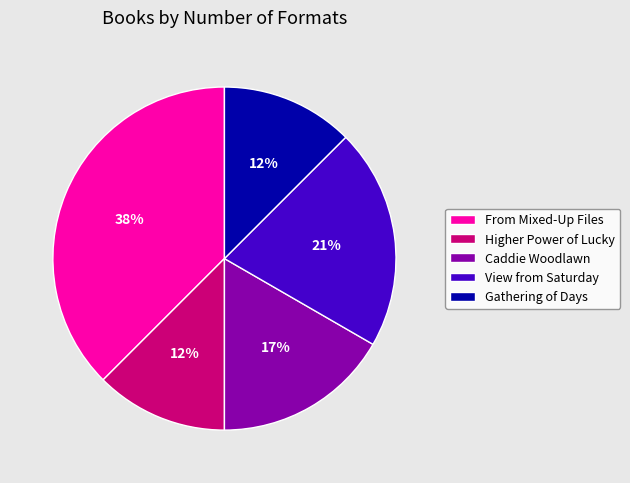

Combined, do From Mixed-Up Files and Caddie Woodlawn account for over 50%?

Yes